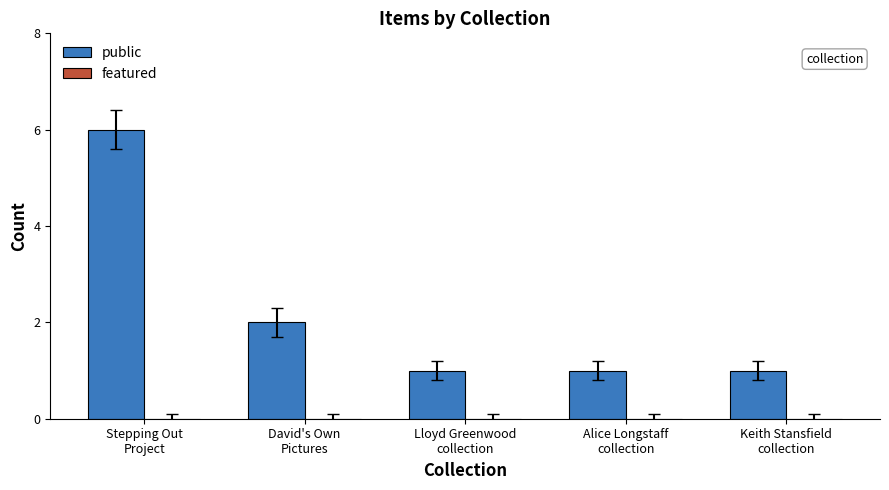

What position from the left is Keith Stansfield
collection?

5